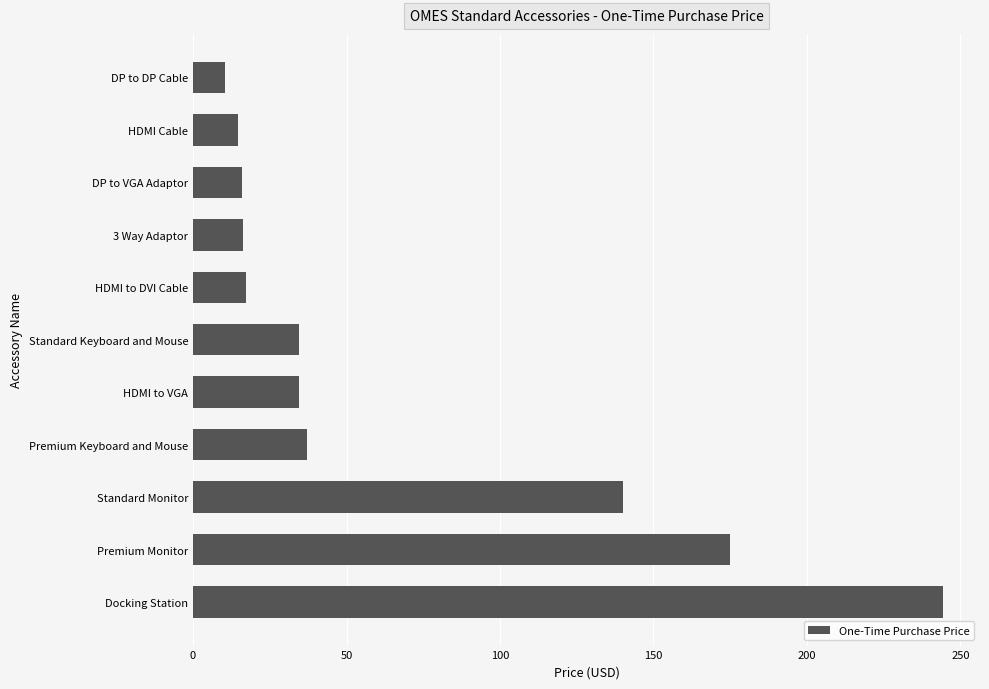

What is the minimum value shown in the chart?

10.3